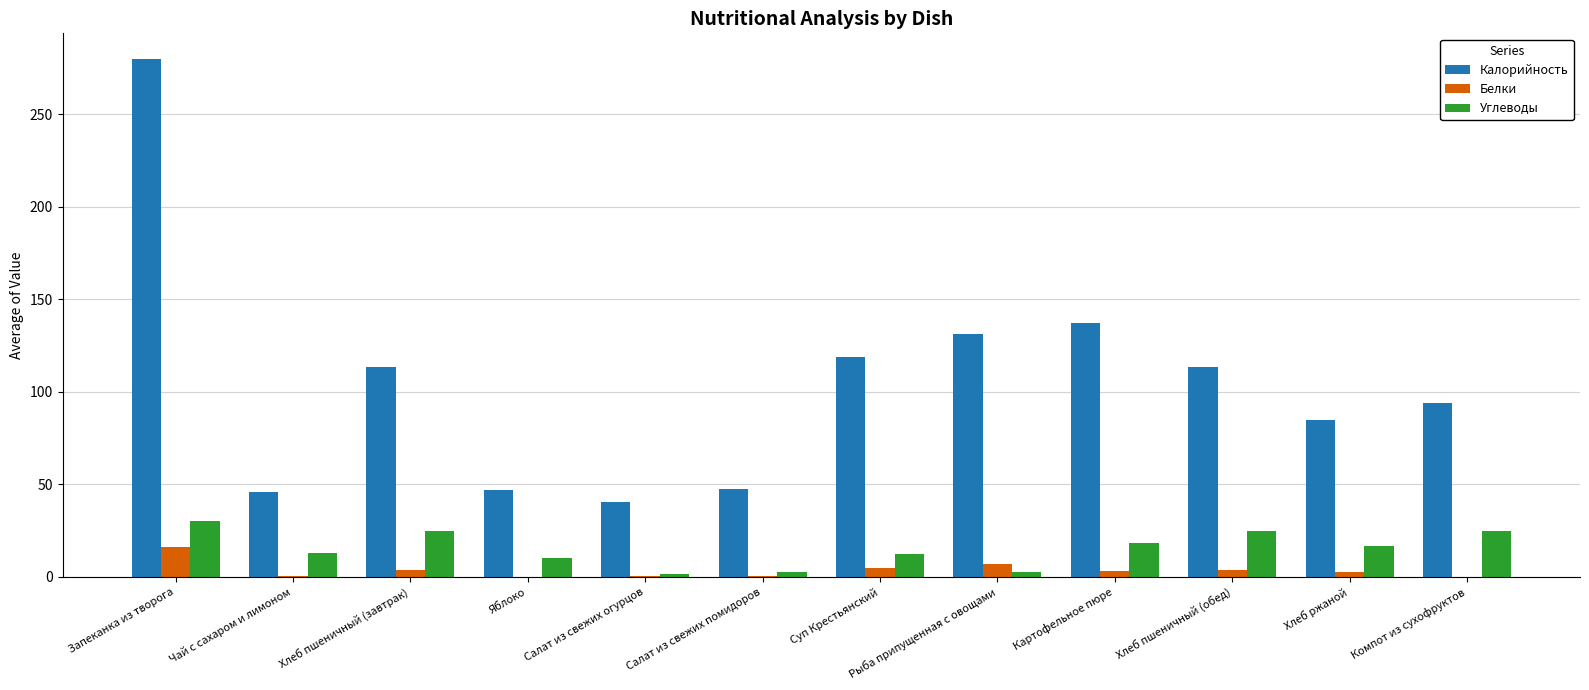

Count the number of categories in the chart.

12